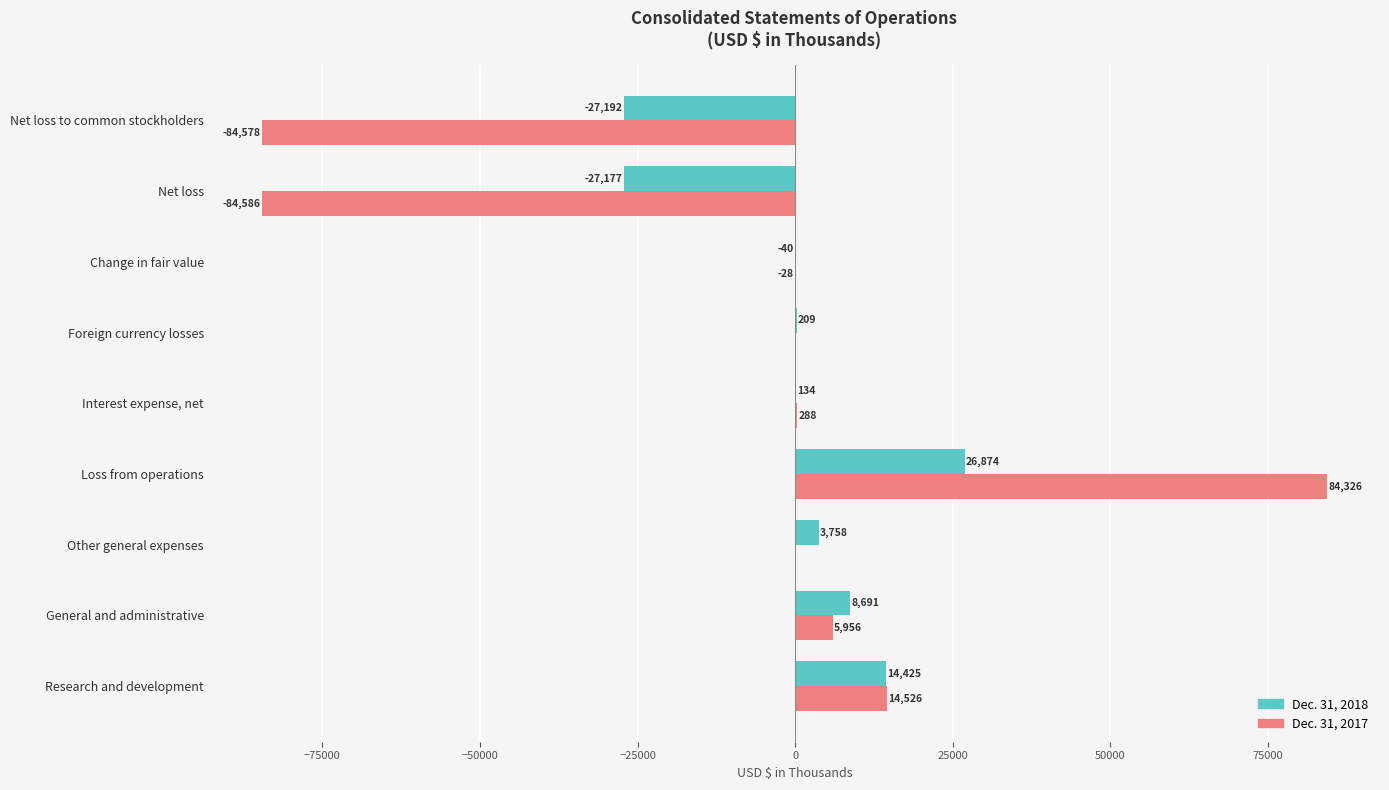

At which category is the sum across all series the highest?

Loss from operations